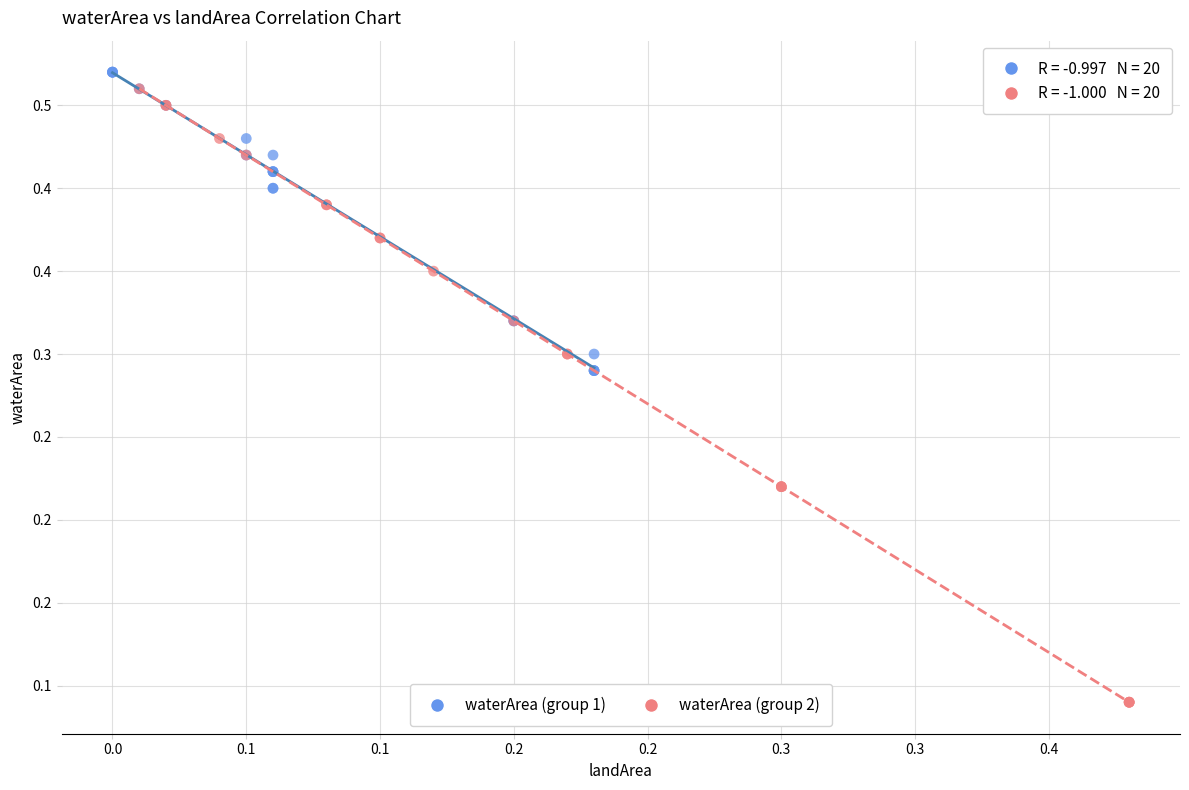

What are all the series names shown in the legend?

waterArea (group 1), waterArea (group 2)